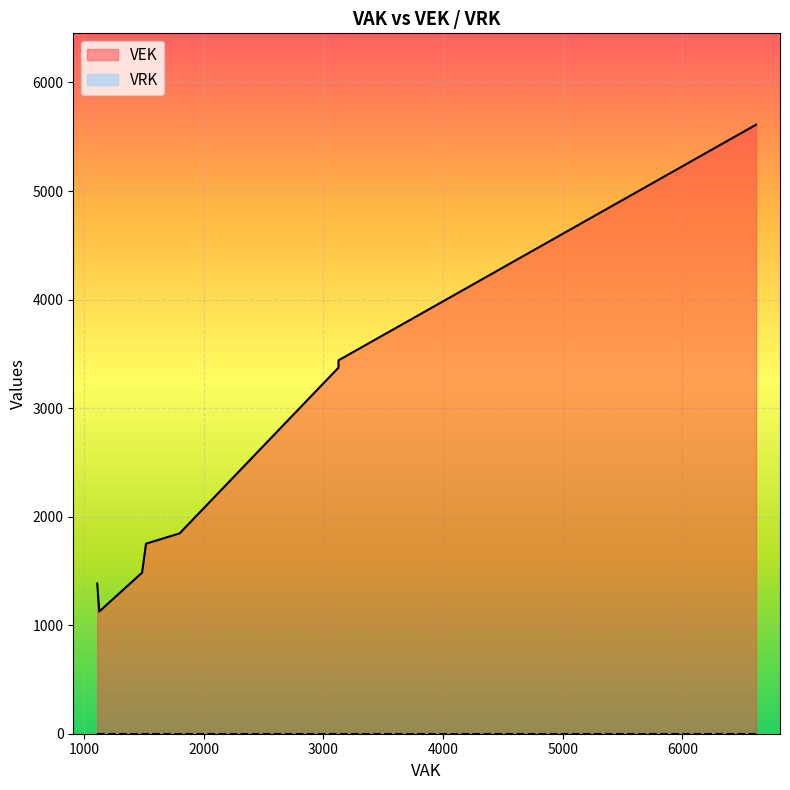

Between 3 and 10, which is larger?

3